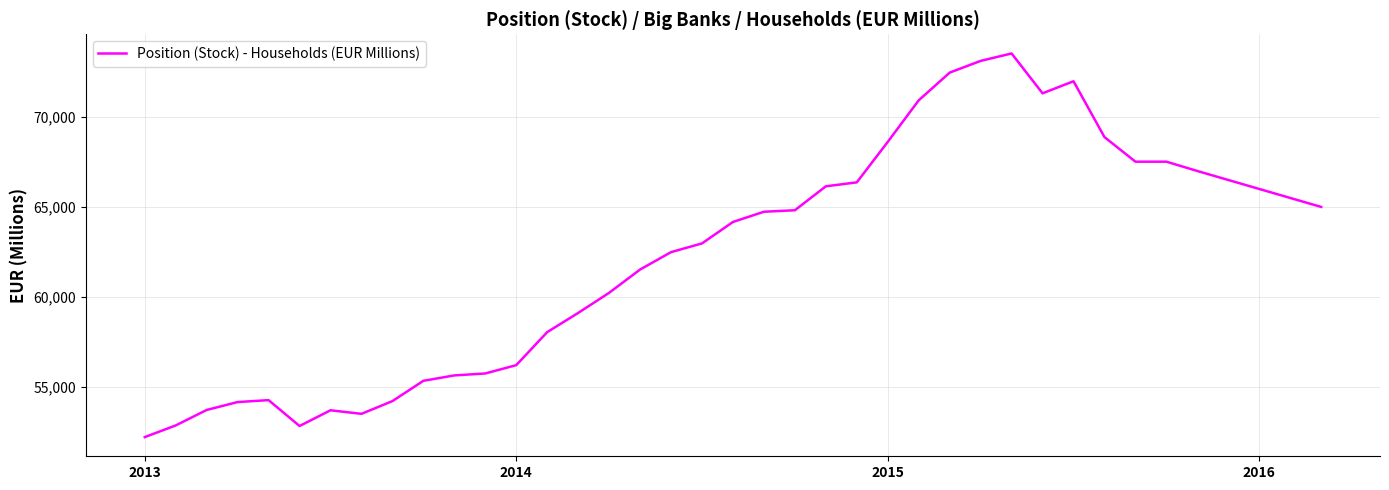

What is the smallest value displayed?

52191